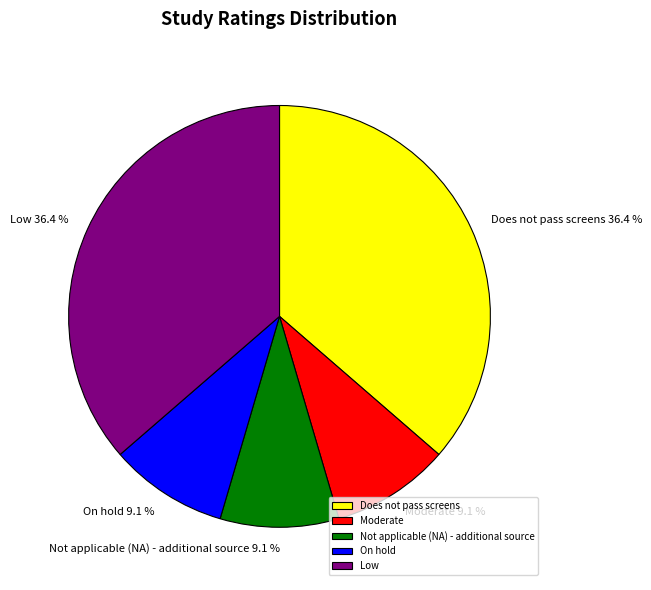

Is there any slice that represents more than half of the pie?

No